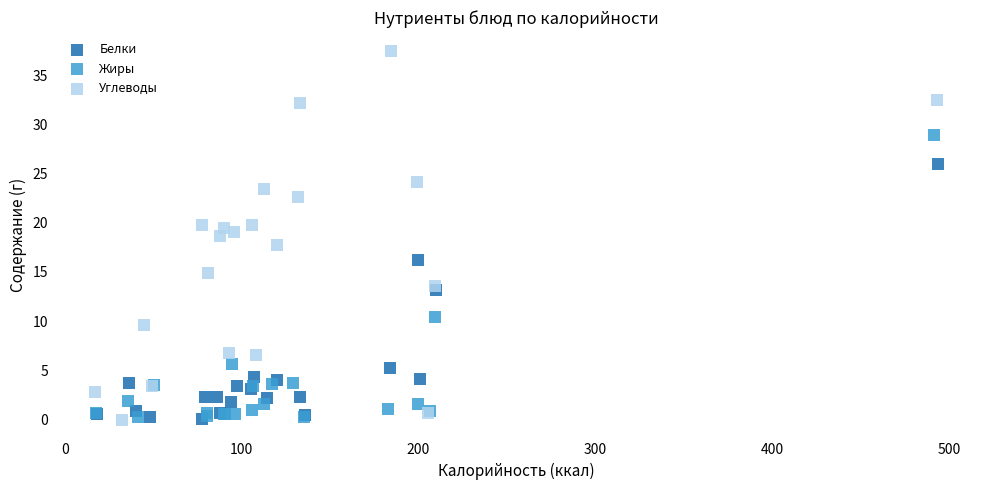

Which series has the largest Y range (max minus min)?

Углеводы